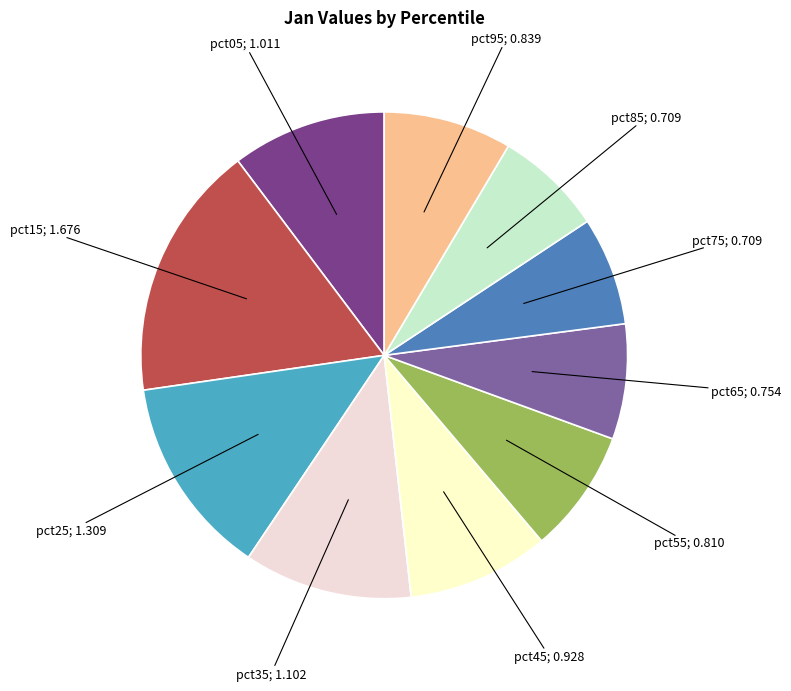

Is pct75; 0.709 the majority of the pie?

No